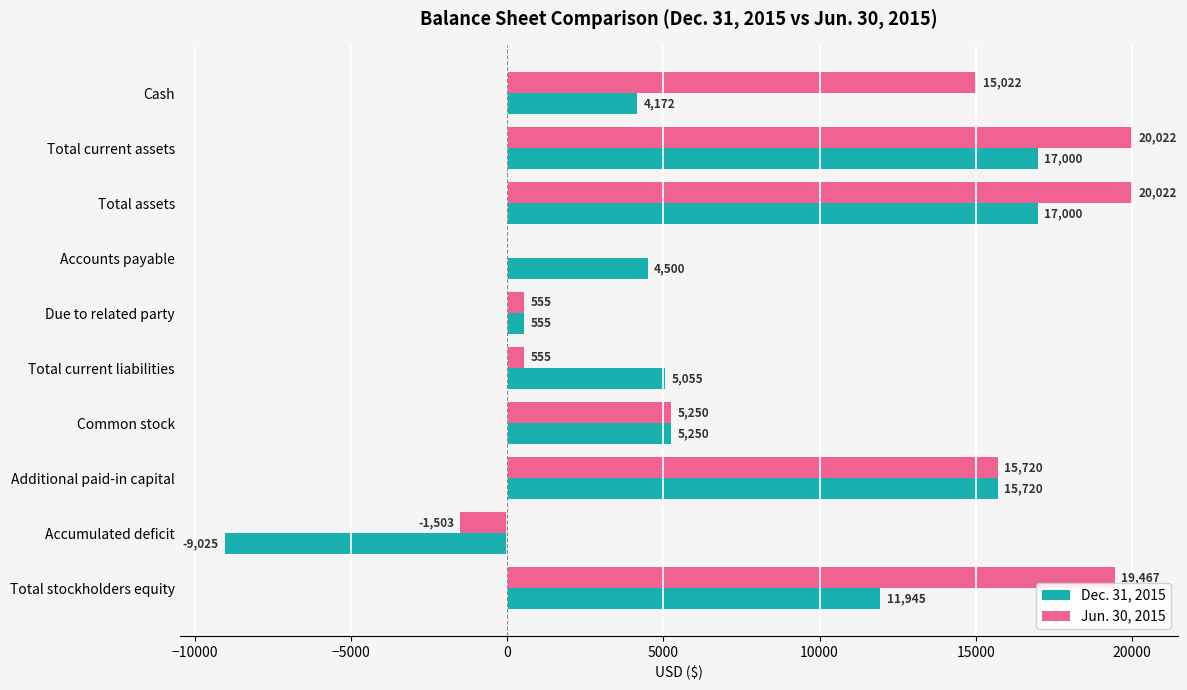

Which series changed the most between Cash and Accounts payable?

Jun. 30, 2015